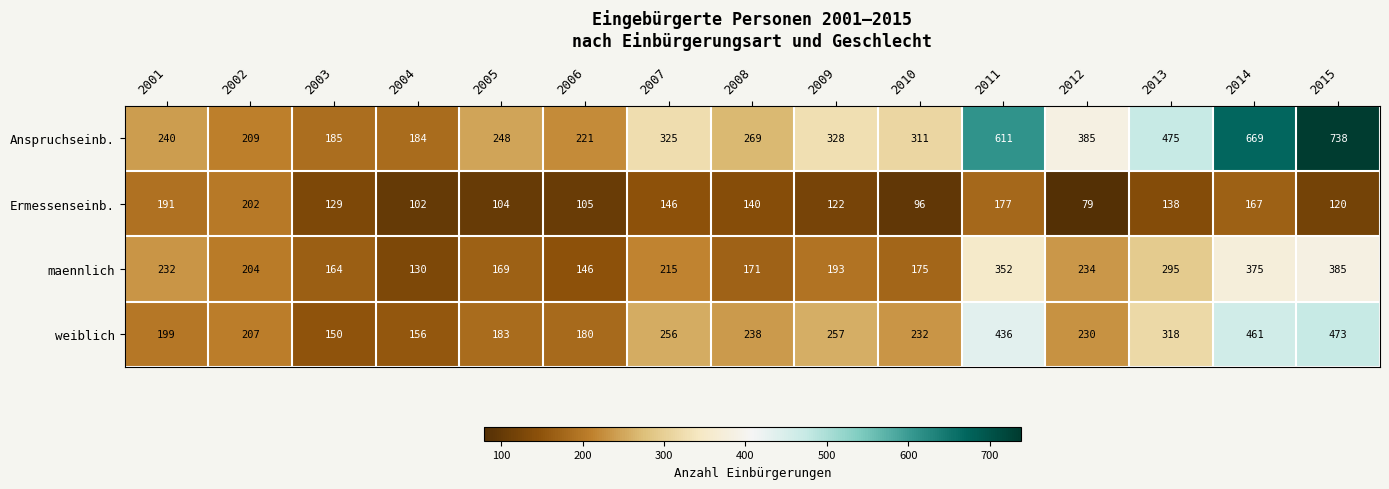

At 2004, list the series in order from largest to smallest.

Anspruchseinb., weiblich, maennlich, Ermessenseinb.